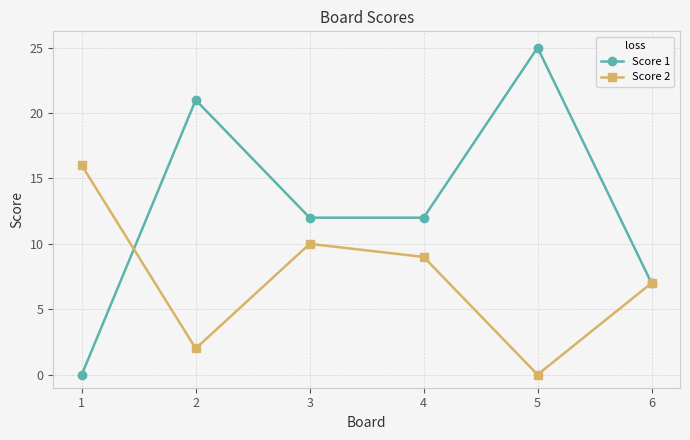

Rank the categories by Score 2 value from highest to lowest.

1, 3, 4, 6, 2, 5